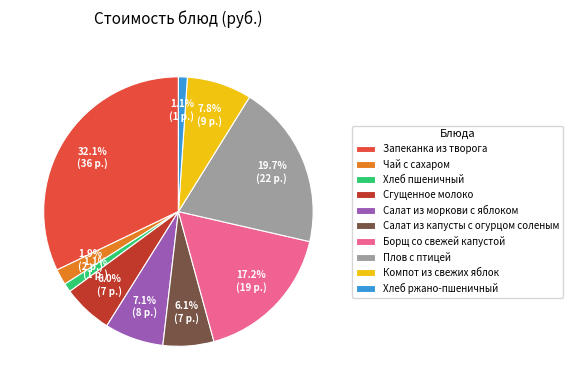

Is it true that Хлеб пшеничный is 11% of the pie?

False